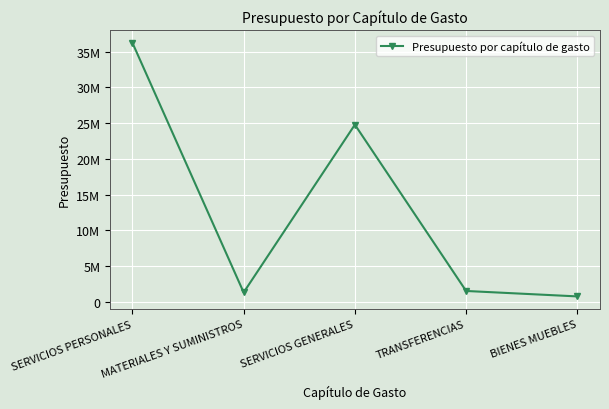

What is the minimum value shown in the chart?

765900